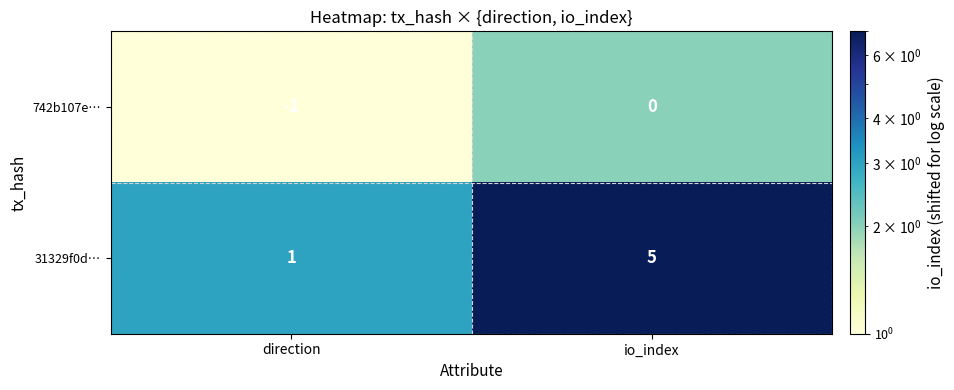

Which series has the largest total across all categories?

31329f0d…